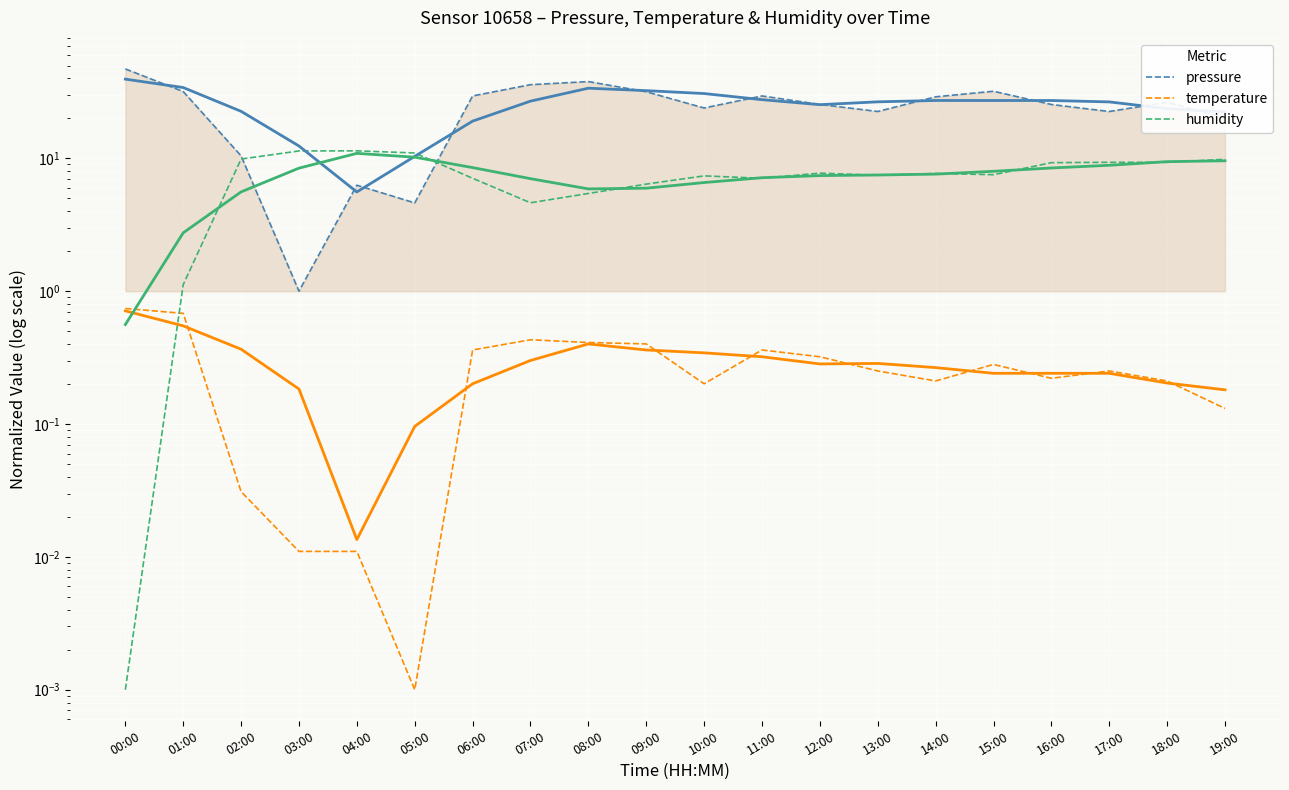

Between 07:00 and 13:00, which series saw the biggest shift?

pressure